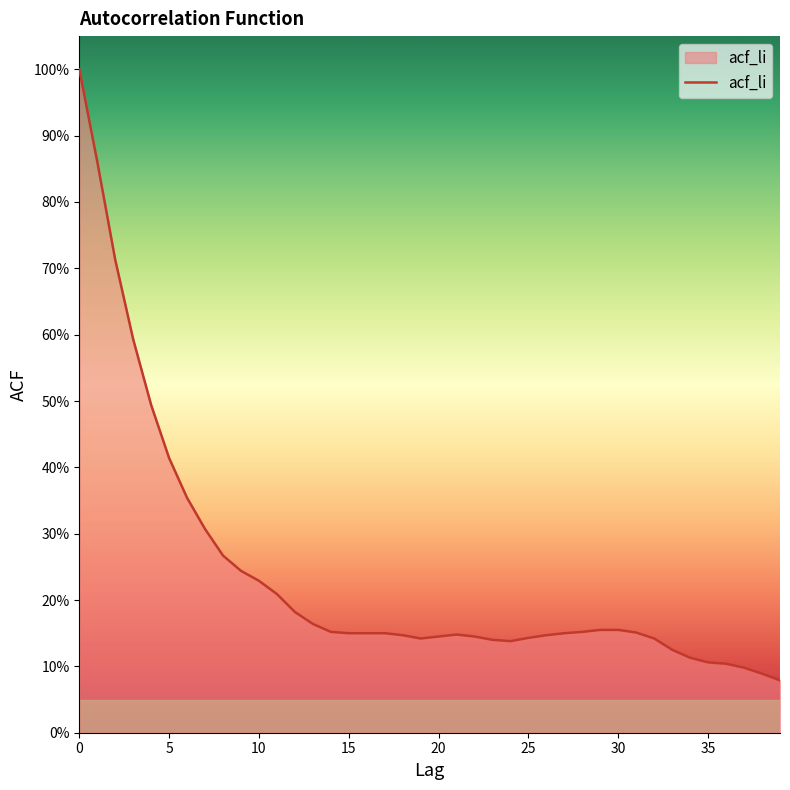

Which label corresponds to the smallest value in the chart?

39